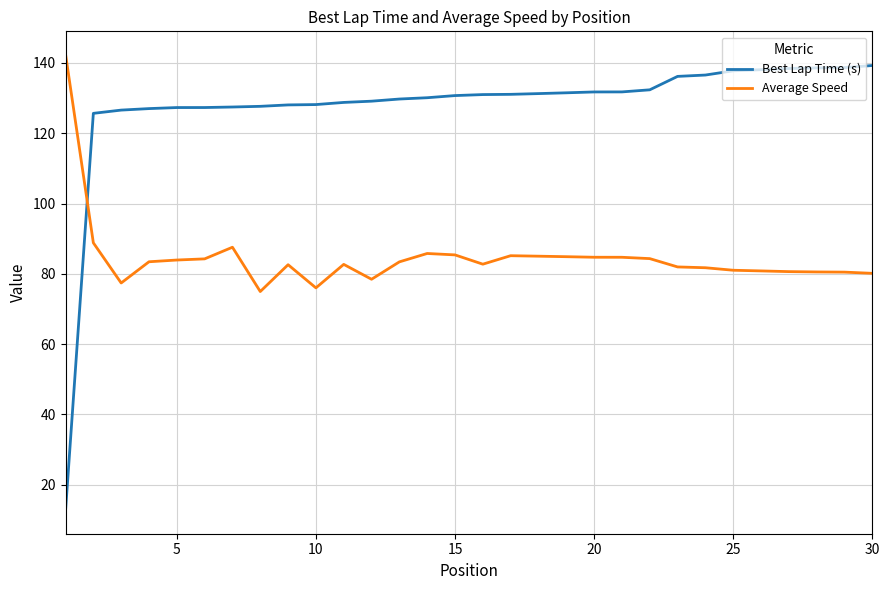

What is the difference between the maximum and minimum values in the Best Lap Time (s) series?

126.7